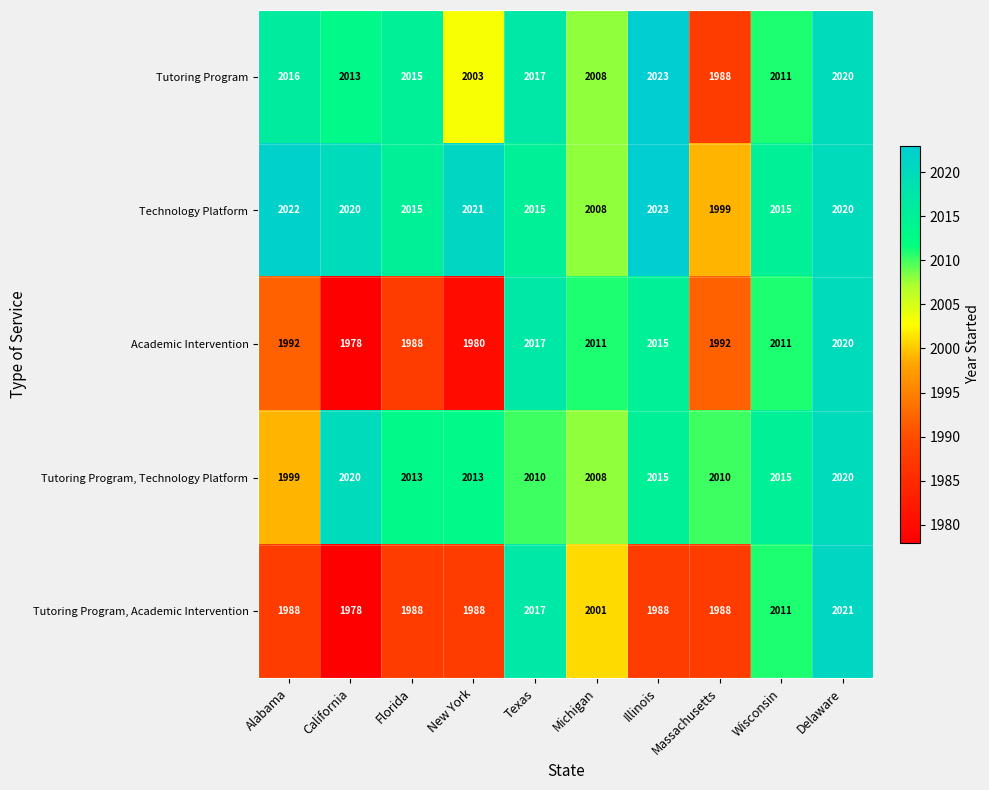

The value of Tutoring Program at Illinois is 3237. True or false?

False